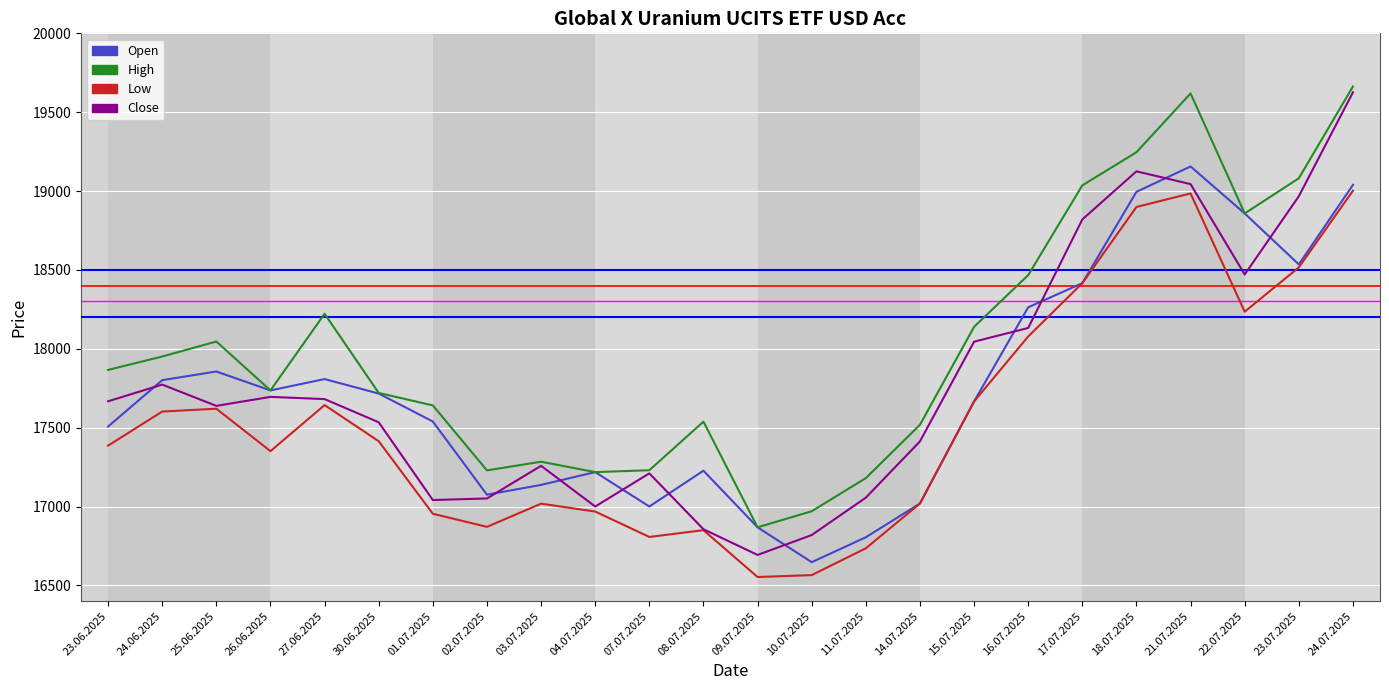

True or false: Close has more than 0 interior local peaks.

True